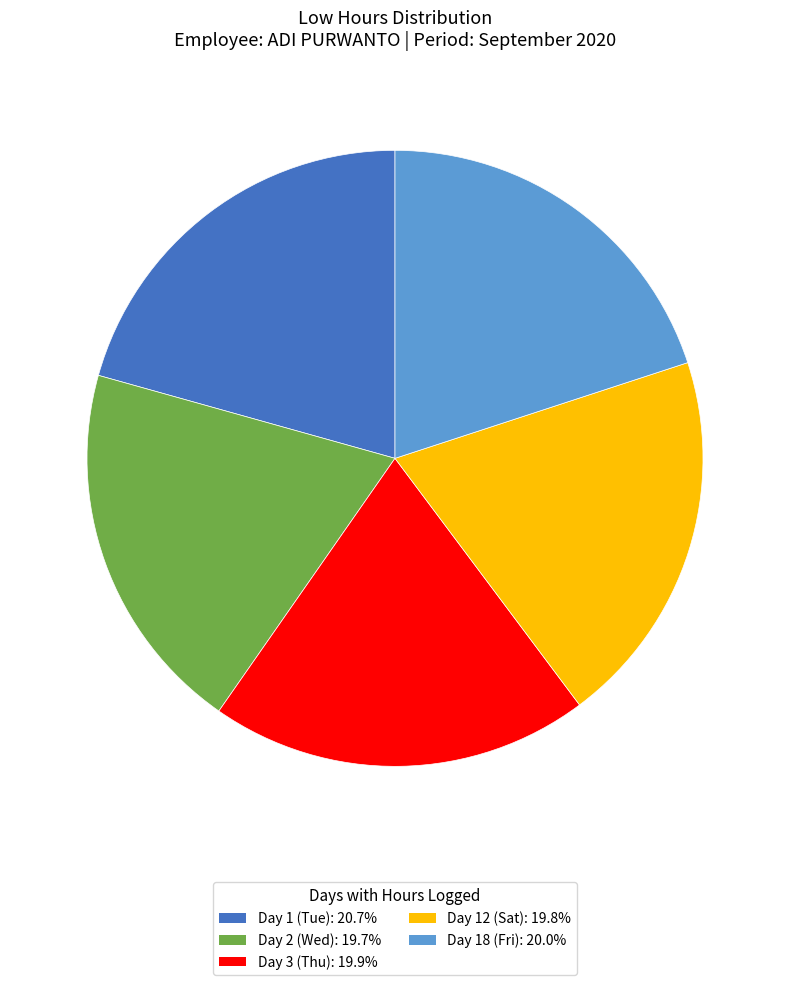

What is the ratio of the value at Day 2 (Wed) to the value at Day 1 (Tue)?

1.0